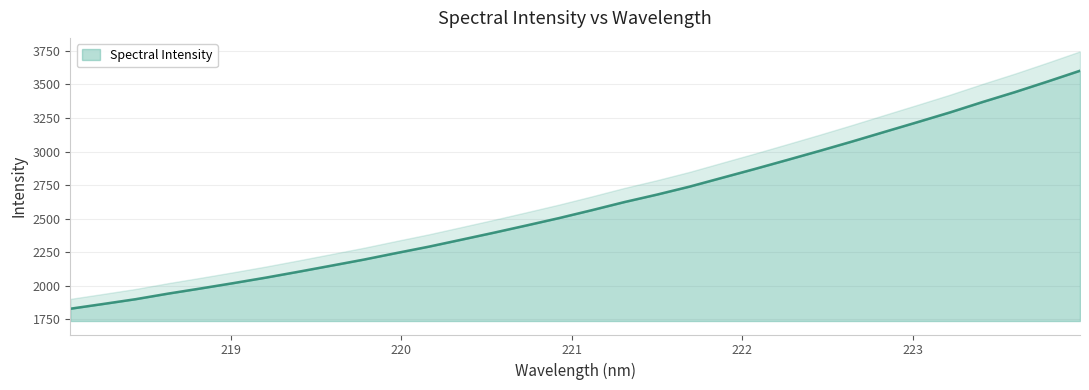

Which has a higher value, 219.2067 or 218.6332?

219.2067